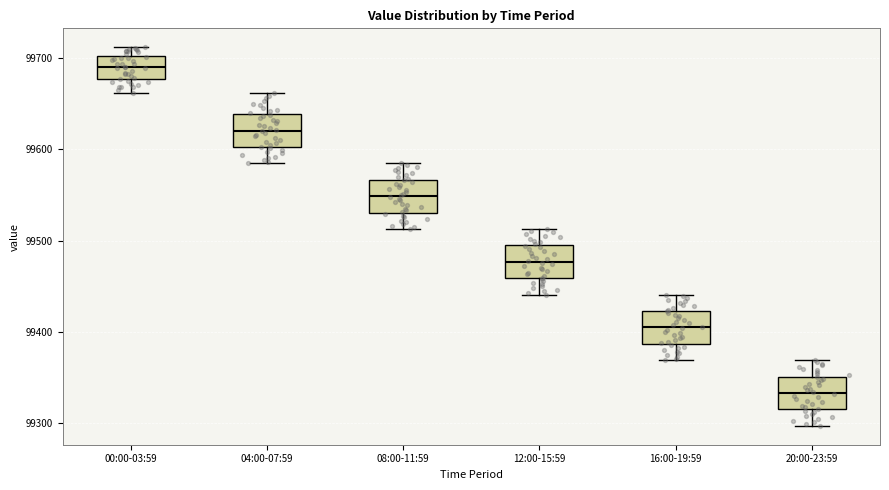

Reading left to right, transcribe this box plot: for each box, give where its median line is, the range the box spans, and where its two whiskers end, as read against the y-axis. The values are not printed on the chart, so give them approximately, as read against the axis.

00:00-03:59: median 99690, box 99680 to 99700, whiskers 99660 to 99710
04:00-07:59: median 99620, box 99600 to 99640, whiskers 99580 to 99660
08:00-11:59: median 99550, box 99530 to 99570, whiskers 99510 to 99580
12:00-15:59: median 99480, box 99460 to 99490, whiskers 99440 to 99510
16:00-19:59: median 99410, box 99390 to 99420, whiskers 99370 to 99440
20:00-23:59: median 99330, box 99320 to 99350, whiskers 99300 to 99370